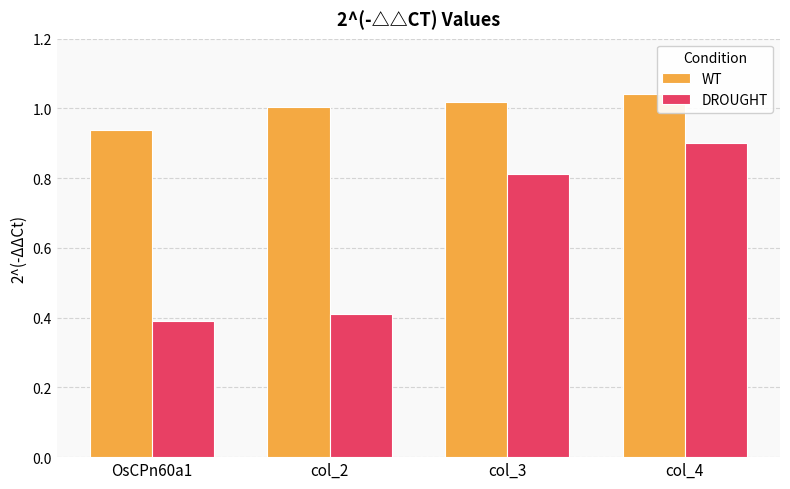

Where does the WT series first go above 1?

col_2